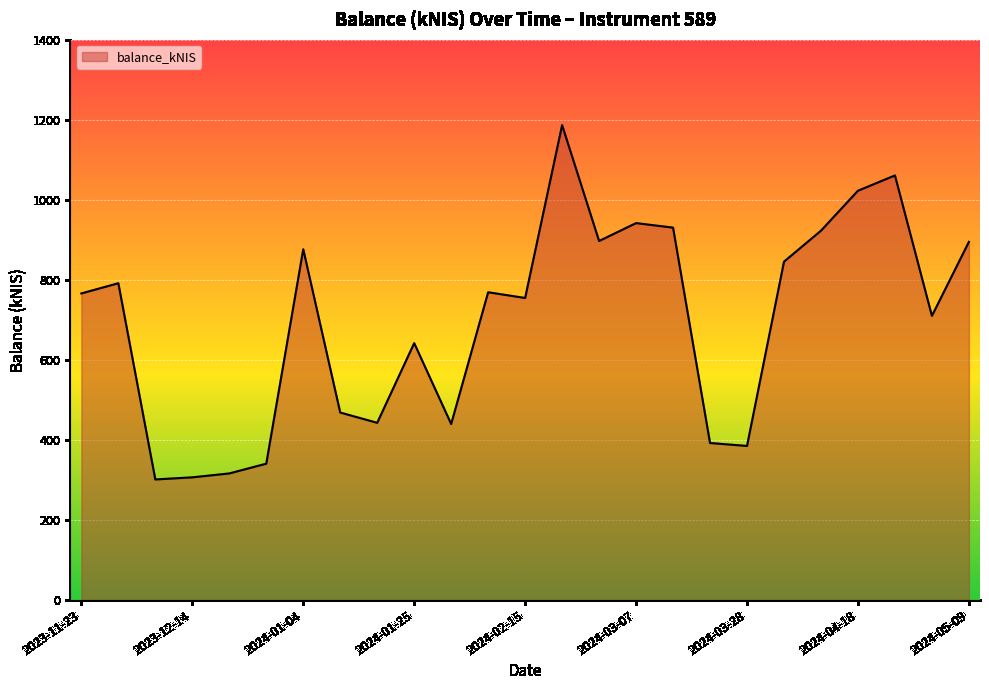

What is the minimum value shown in the chart?

301.1